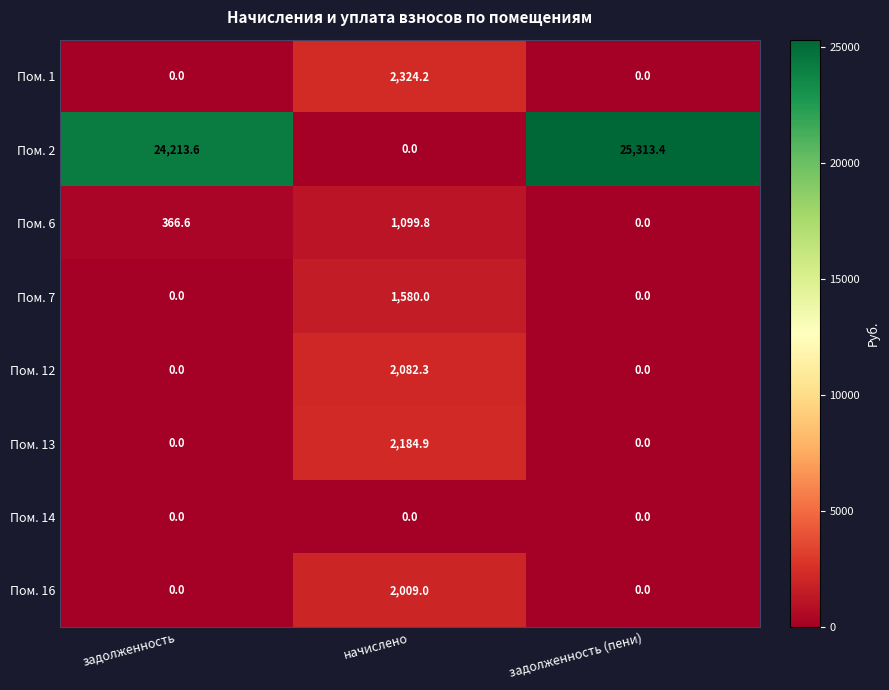

What is the highest value of the Пом. 16 series?

2009.0